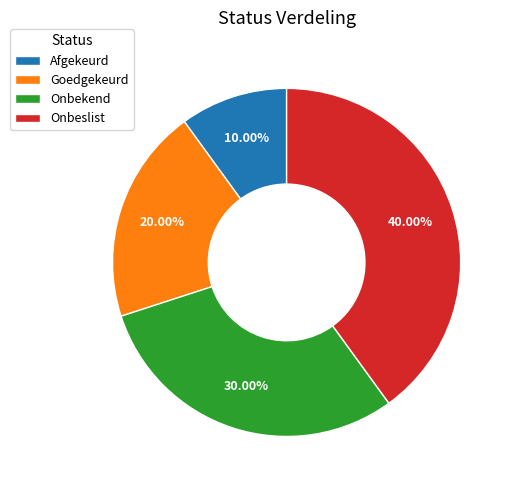

Is it true that Onbekend is 20% of the pie?

False